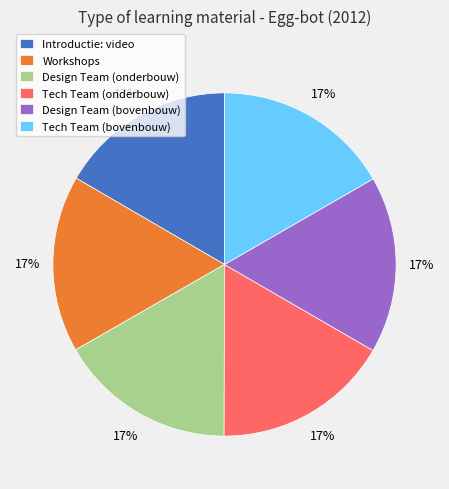

Is there any slice that represents more than half of the pie?

No